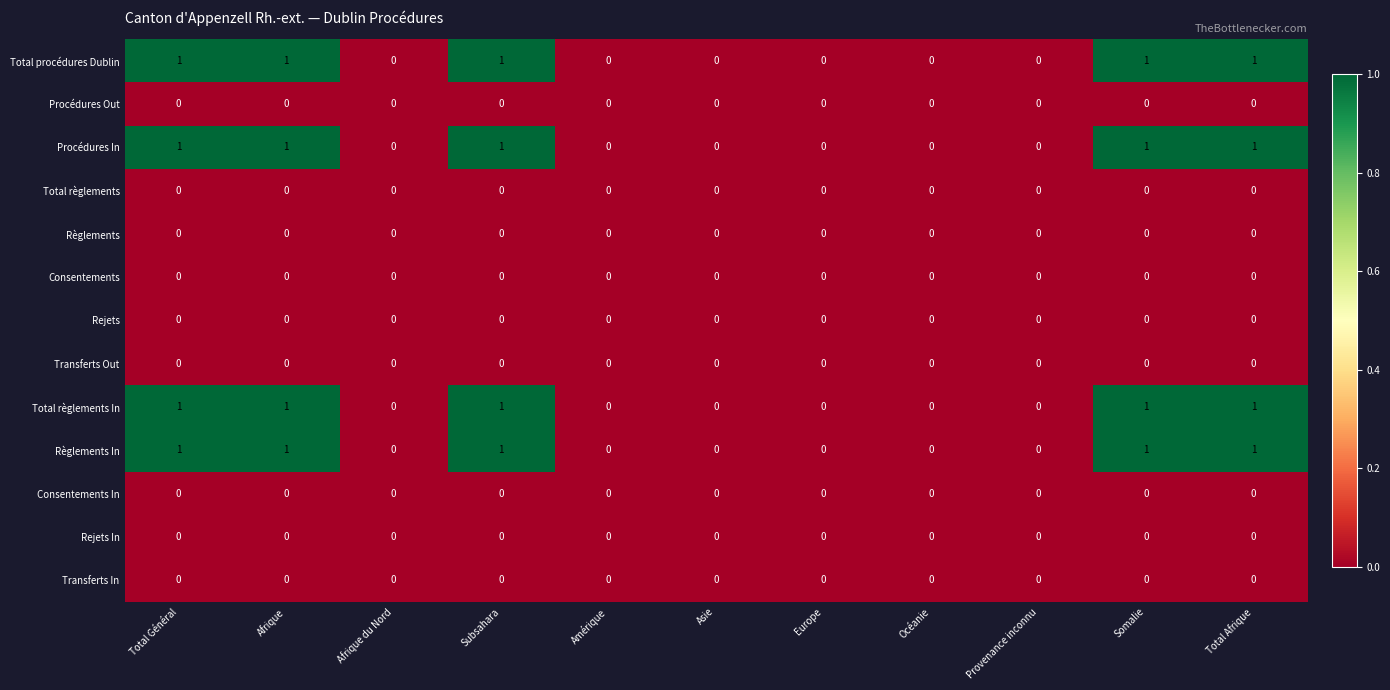

What is the sum of all Total procédures Dublin values?

5